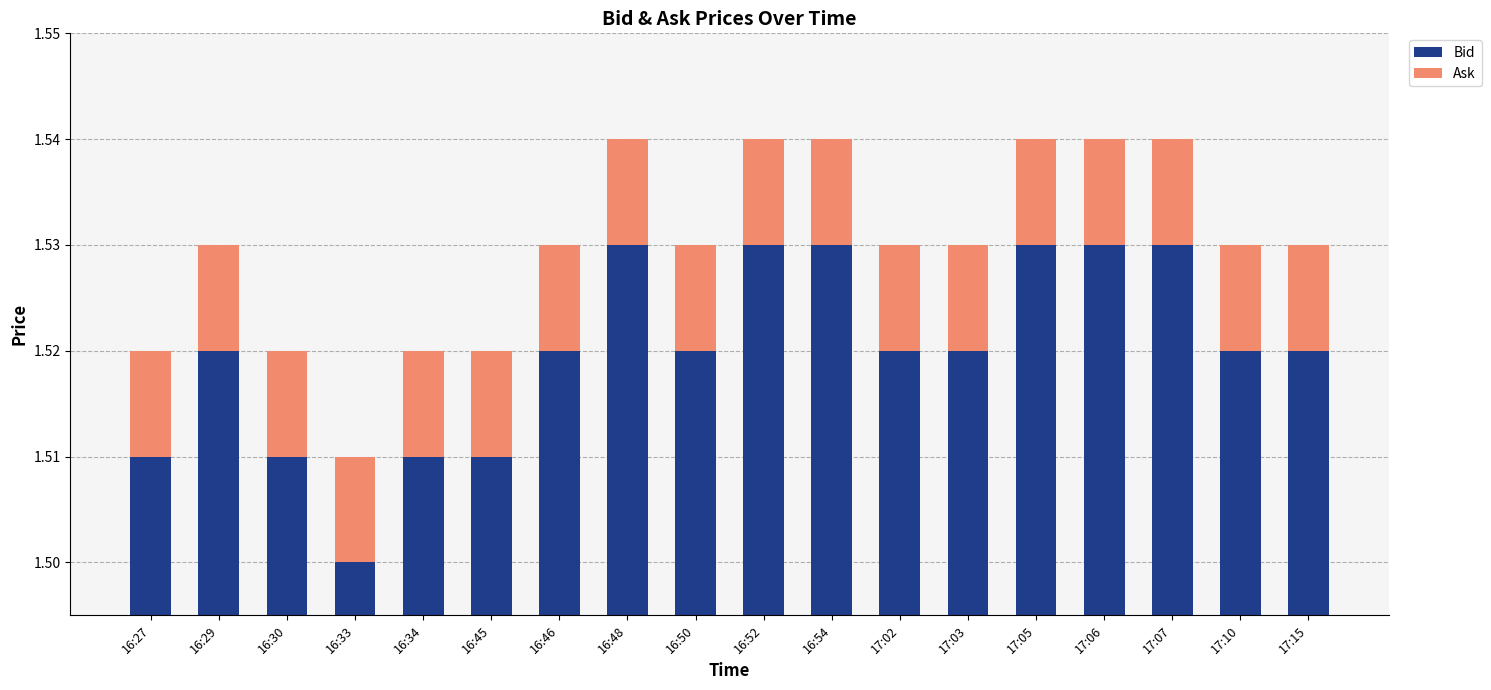

What are all the series names shown in the legend?

Bid, Ask